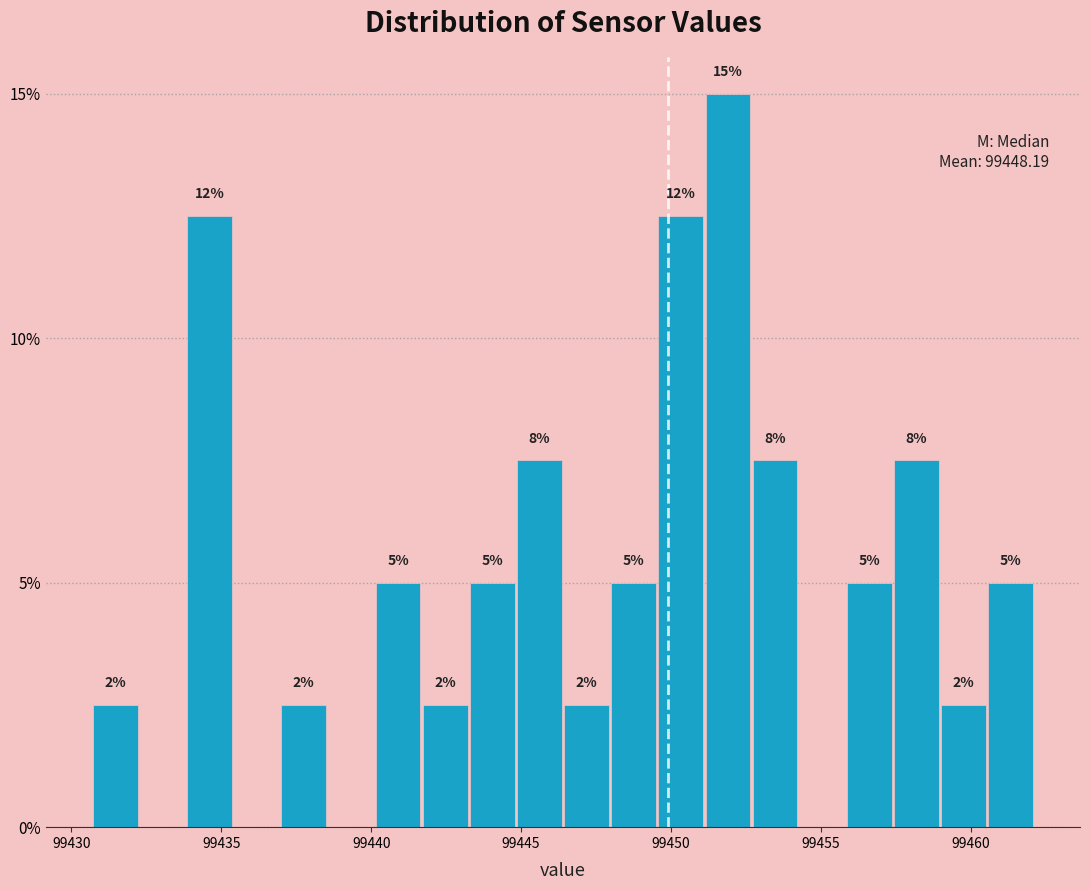

Read against the x-axis, roughly where is the centre of the tallest bar?

99452.0